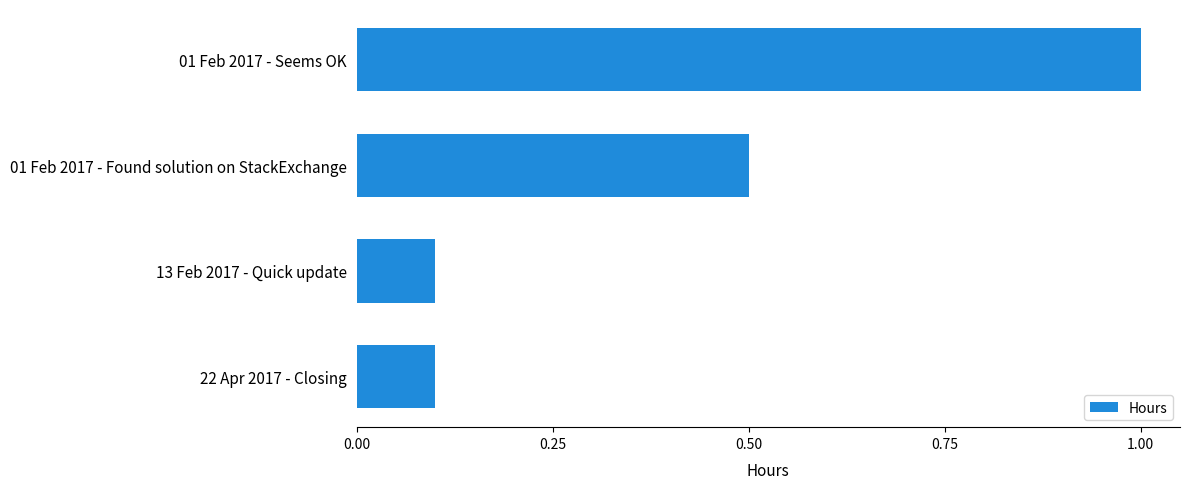

What is the average value?

0.4